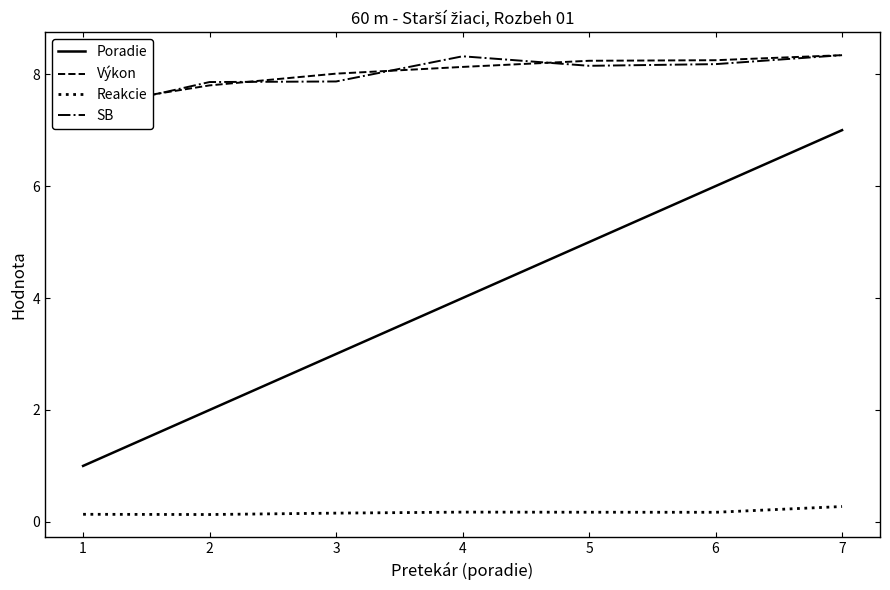

Count the Reakcie values in the range 0 to 1.

7